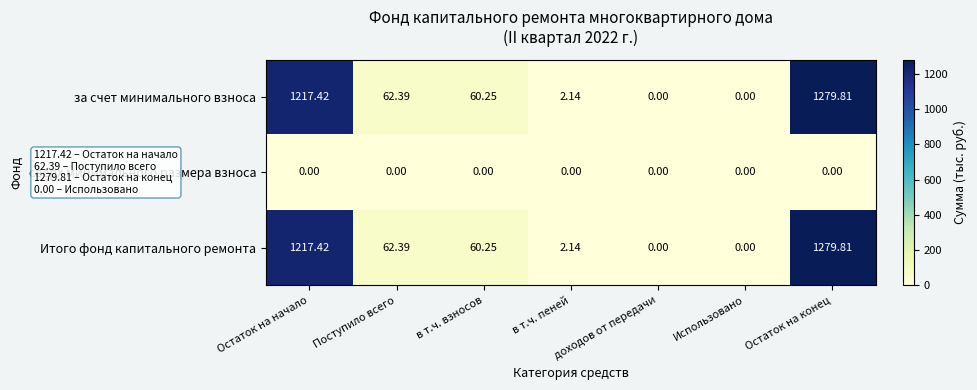

Is the value of Итого фонд капитального ремонта at Остаток на конец greater than the value of за счет минимального взноса at доходов от передачи?

Yes